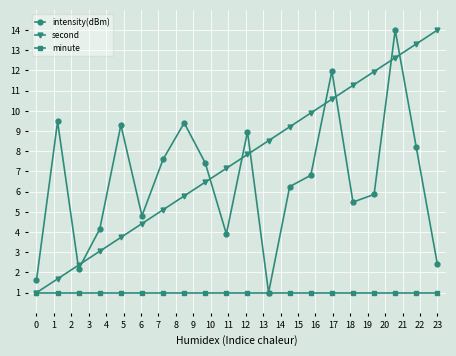

What is the lowest value of the intensity(dBm) series?

1.0